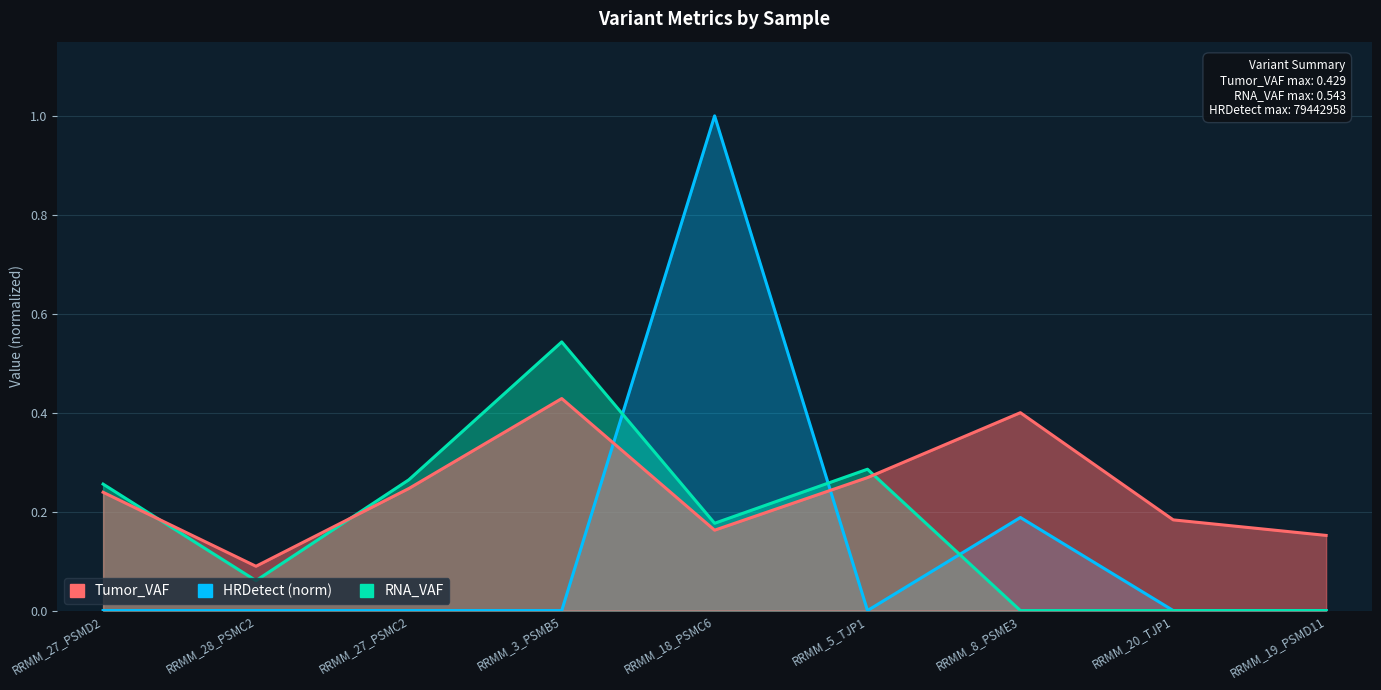

At which category is the sum across all series the highest?

RRMM_18_PSMC6